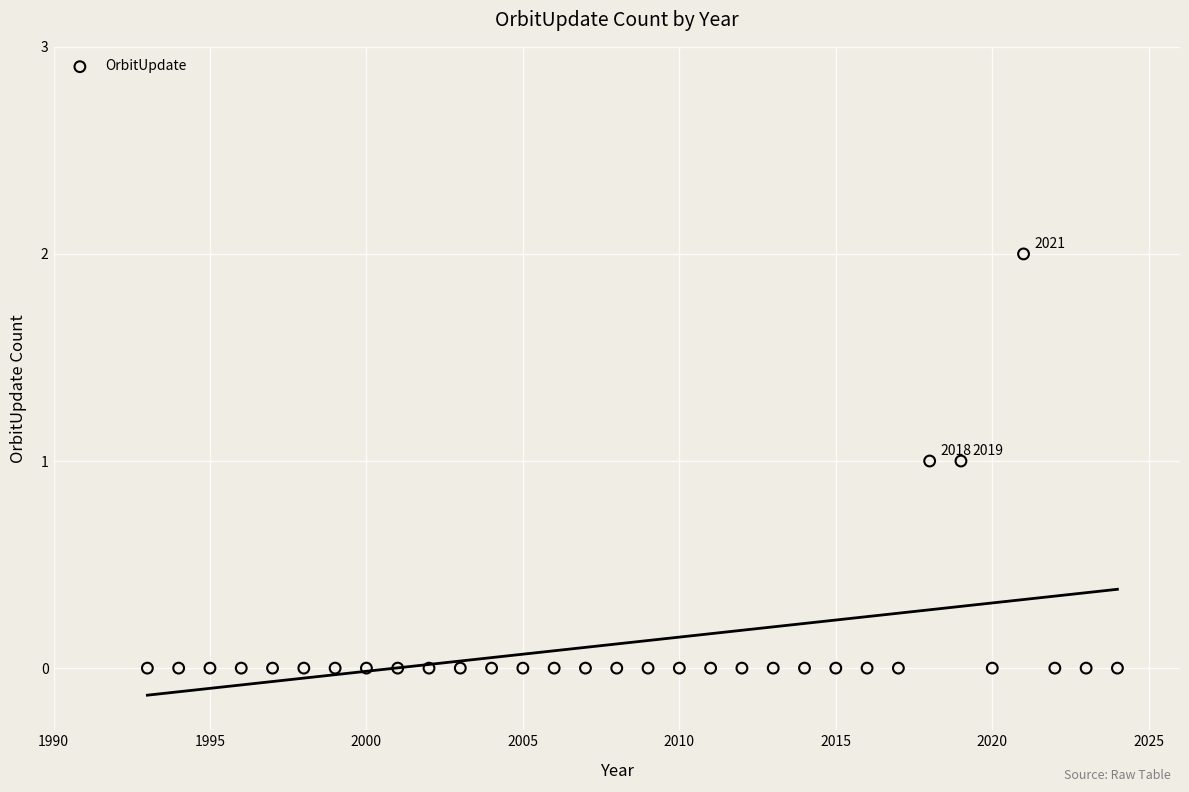

What is the range of X values (max minus min)?

31